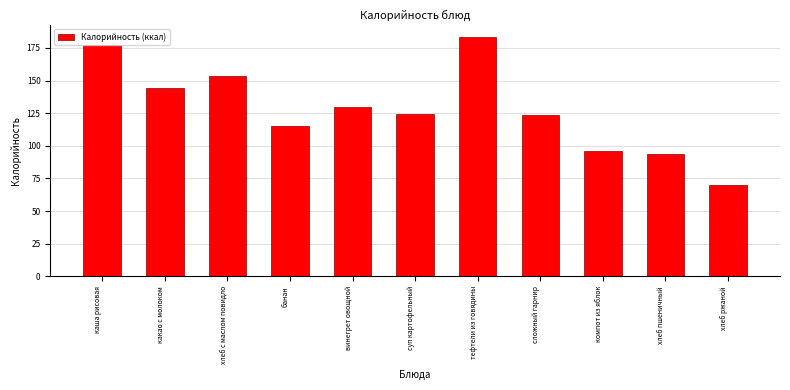

Reading right to left, what are all the values shown in this chart?

69.6	94.0	96.0	123.5	183.6	124.4	130.0	115.0	153.5	144.0	177.0